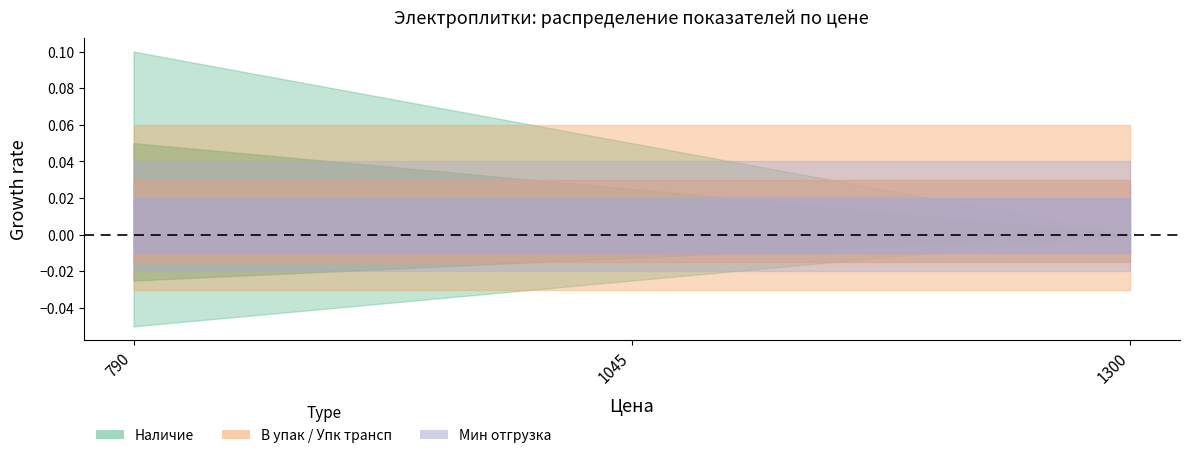

At which category is the sum across all series the highest?

790